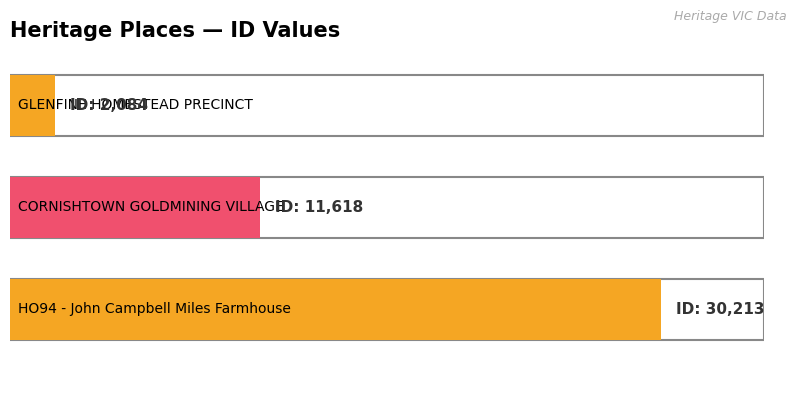

How many data points are above 11618?

1